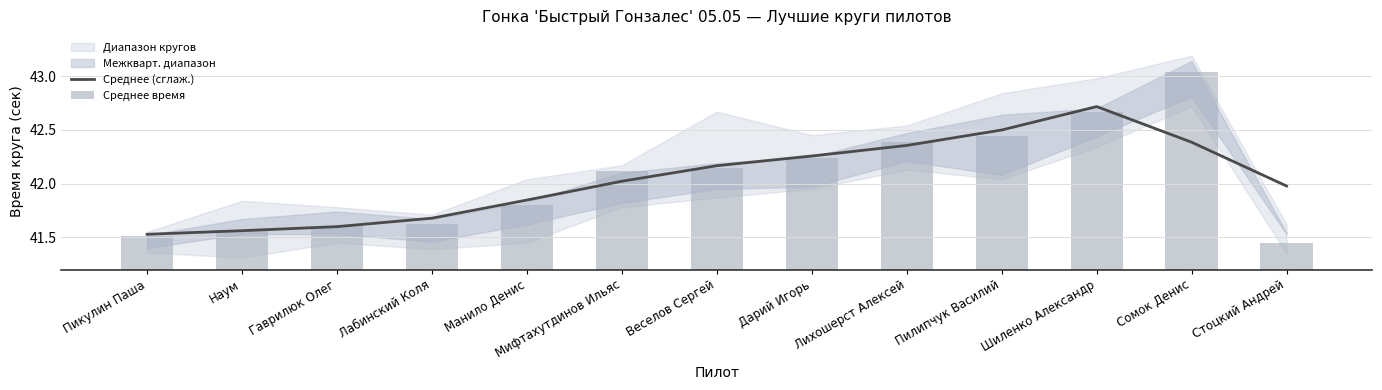

Is the value of Среднее (сглаж.) at Гаврилюк Олег greater than the value of Среднее время at Стоцкий Андрей?

Yes